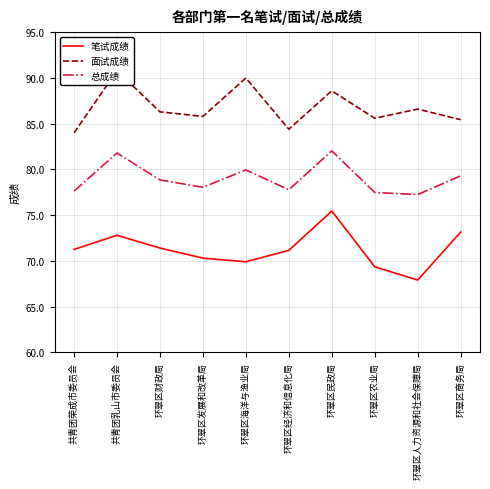

Where is 笔试成绩 nearest to the value 71?

环翠区经济和信息化局